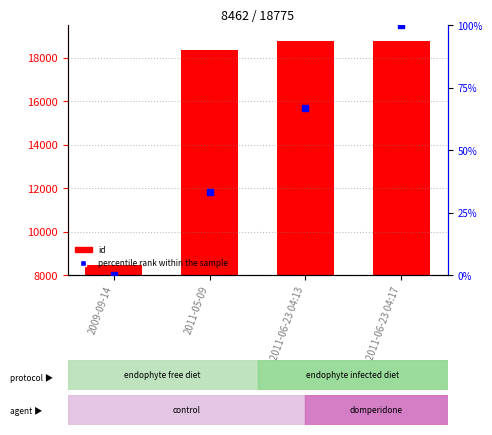

Which series reaches the maximum Y coordinate?

id